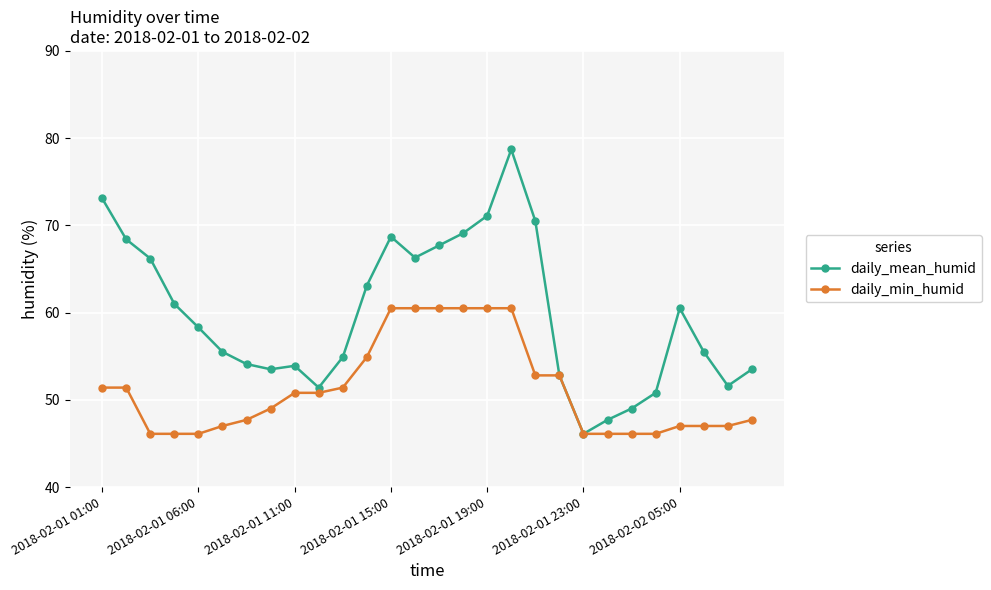

How many lines are shown in the chart?

2